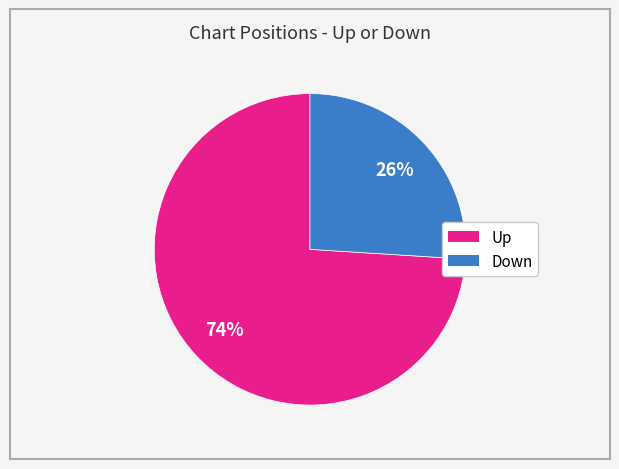

To the nearest percent, what is the difference between the largest and smallest slice percentages?

48%